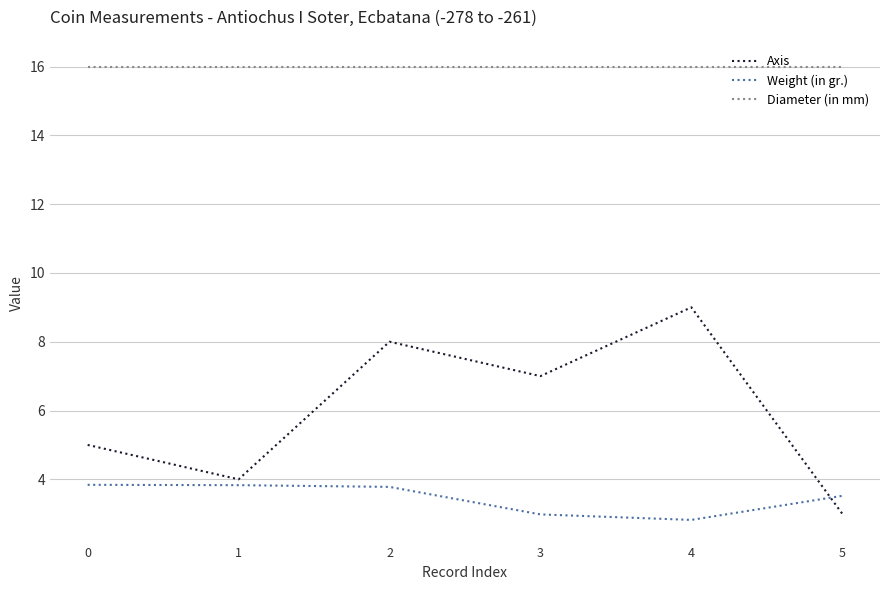

True or false: Weight (in gr.) and Diameter (in mm) cross at least once.

False